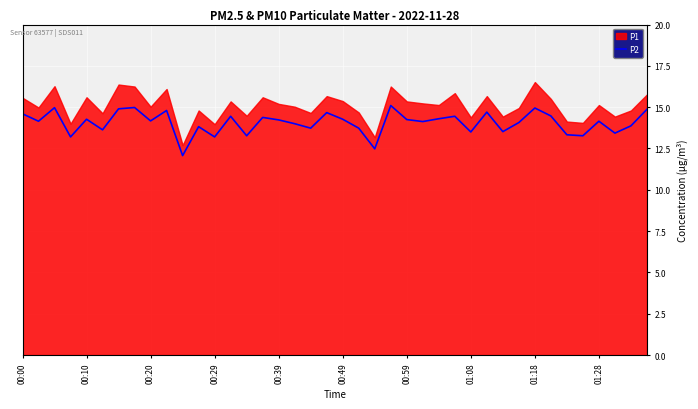

True or false: P2 has a value of 14.2 at 00:39.

True